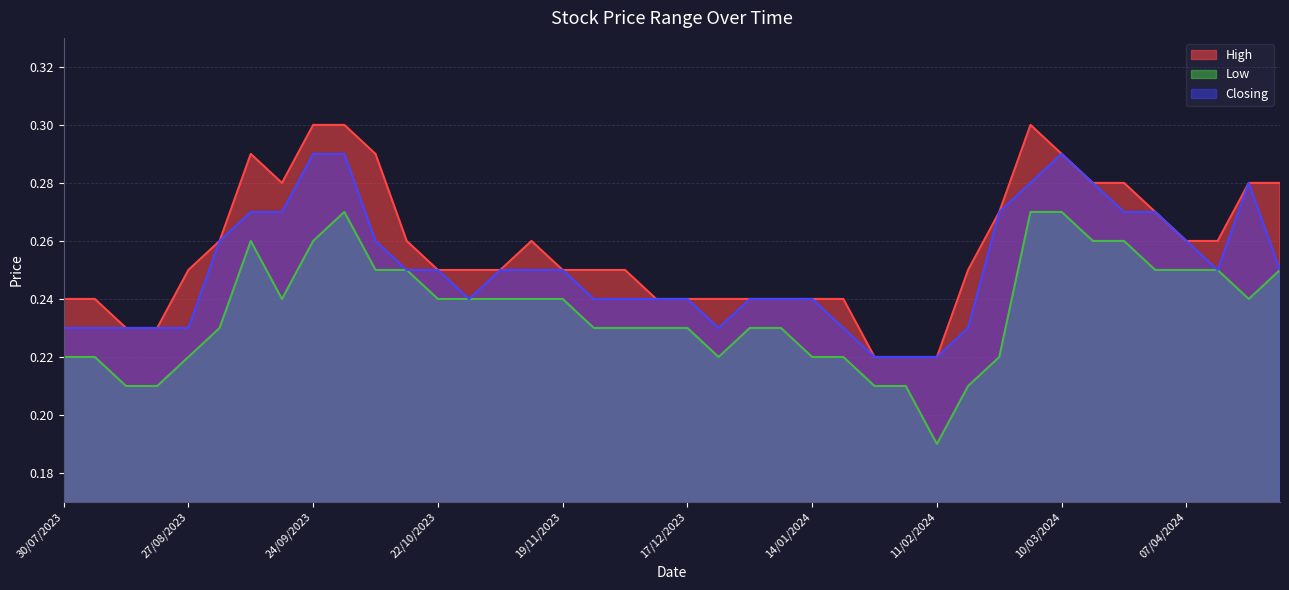

At which category does the chart reach its peak across all series?

03/03/2024